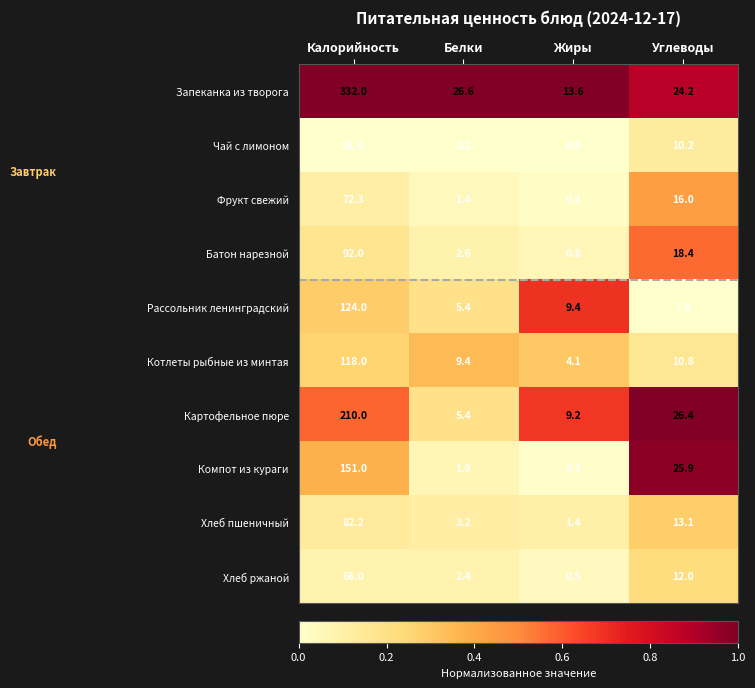

The Компот из кураги series shows 3.3 at Белки. True or false?

False